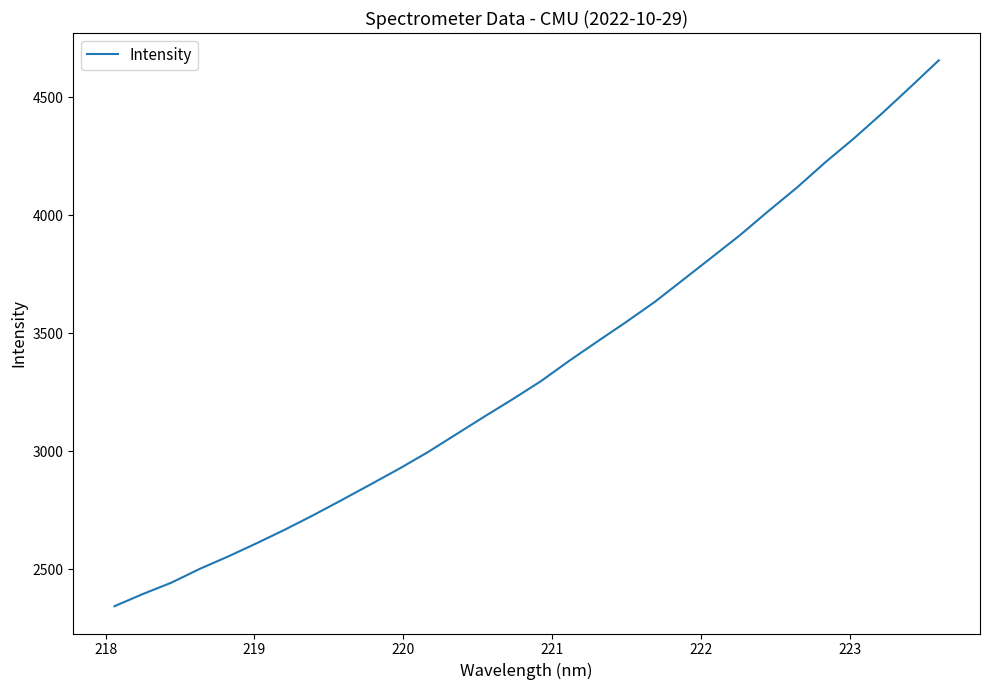

How many lines are shown in the chart?

1